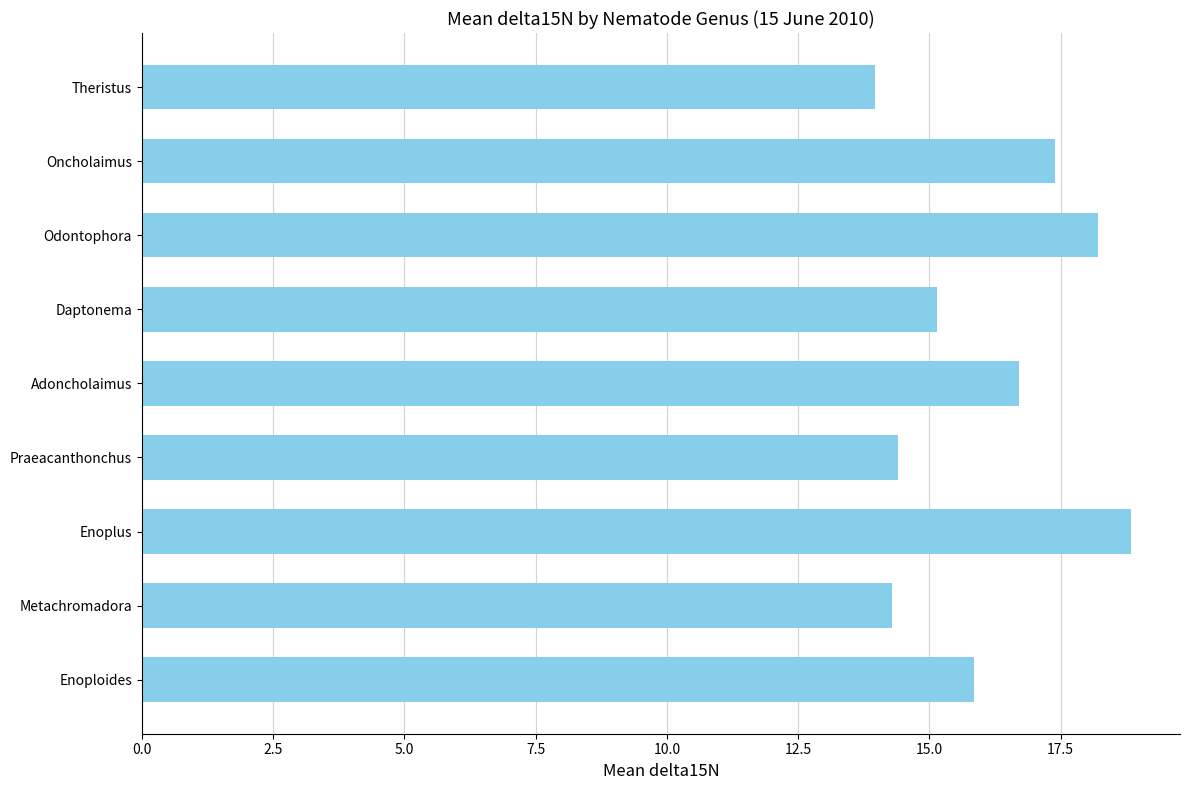

Count the number of categories in the chart.

9